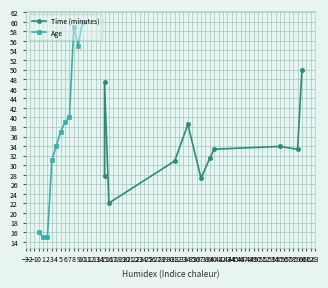

What is the average value of the Time (minutes) series?

34.2